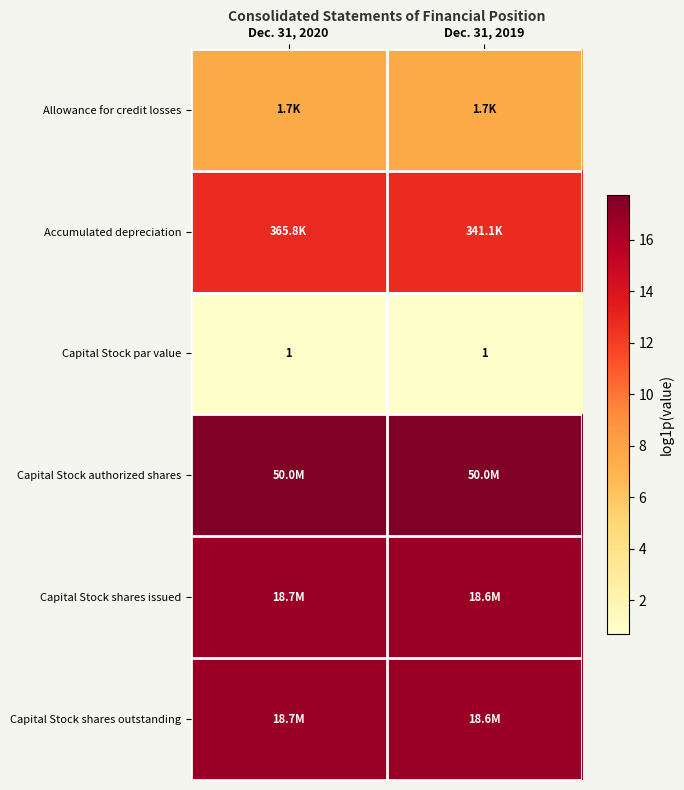

Count the number of categories in the chart.

2